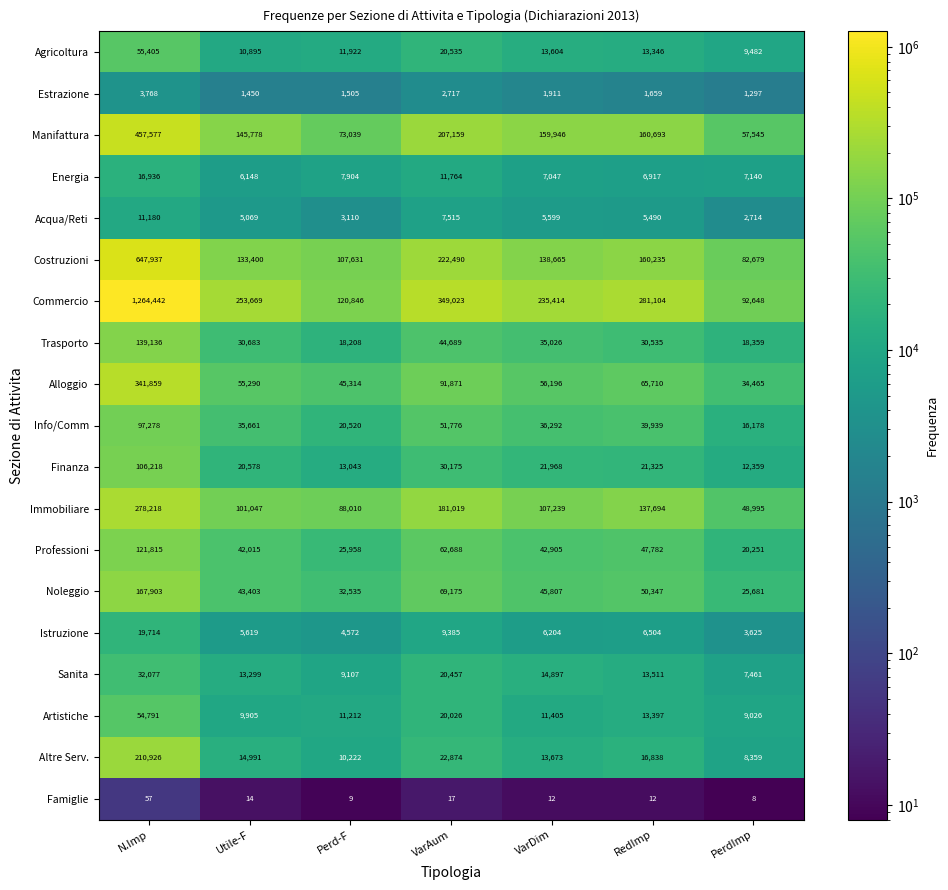

True or false: Acqua/Reti has a value of 4707 at Perd-F.

False